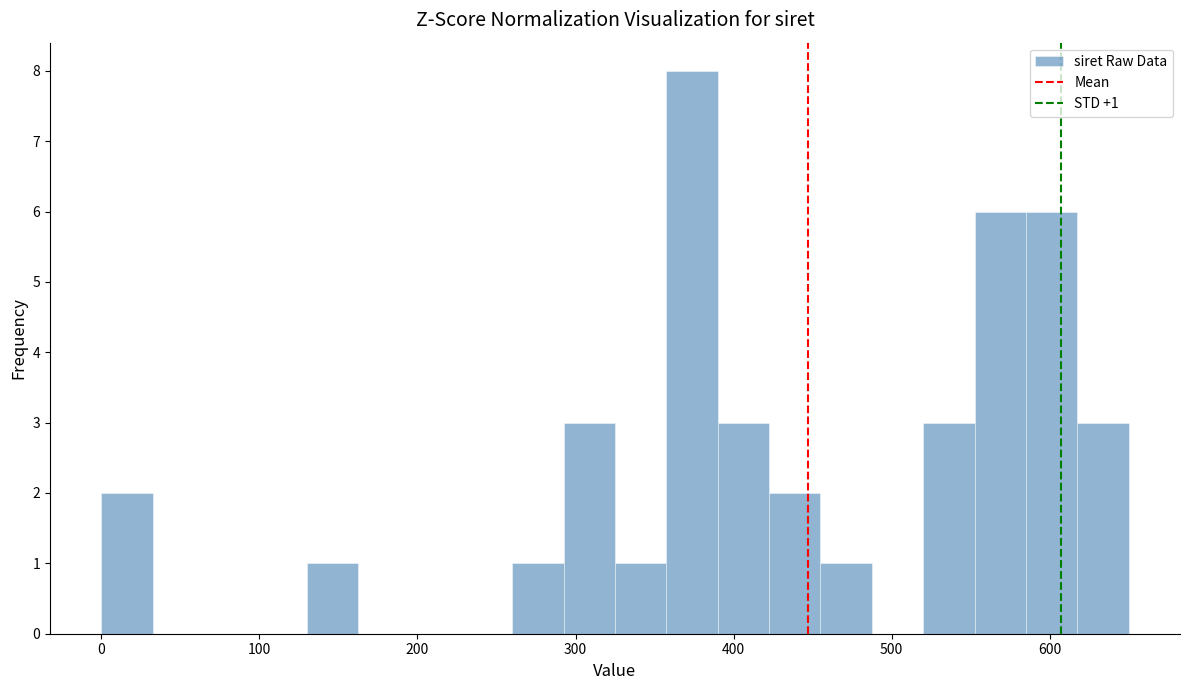

Around what value on the x-axis is the tallest bar? Give the approximate position of its centre, as read against the axis.

370